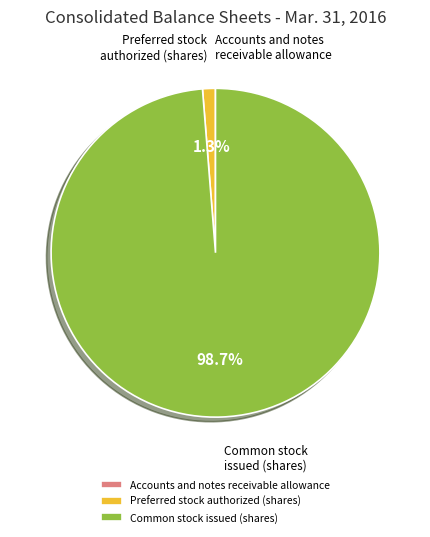

The Common stock issued (shares) slice represents 89% of the pie. True or false?

False